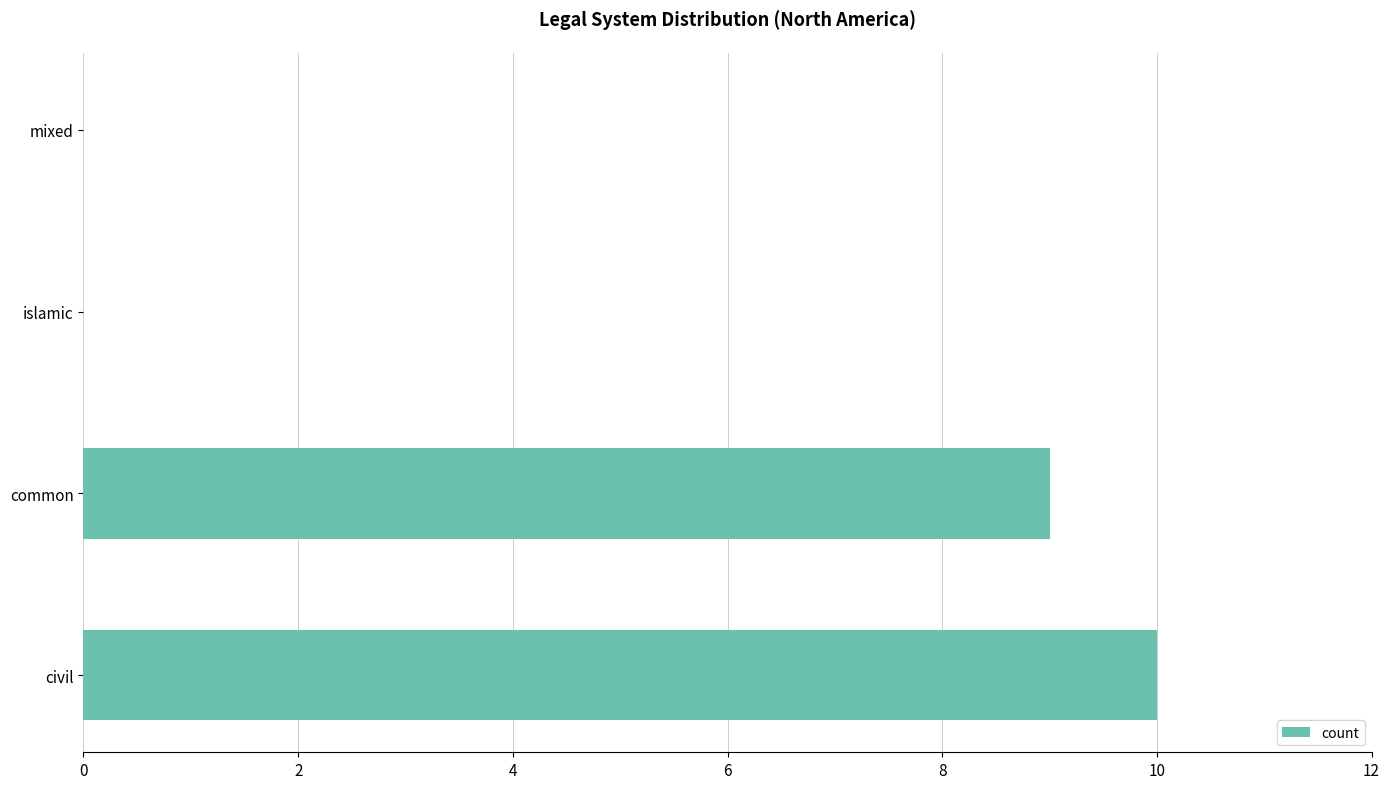

Read the value at civil.

10